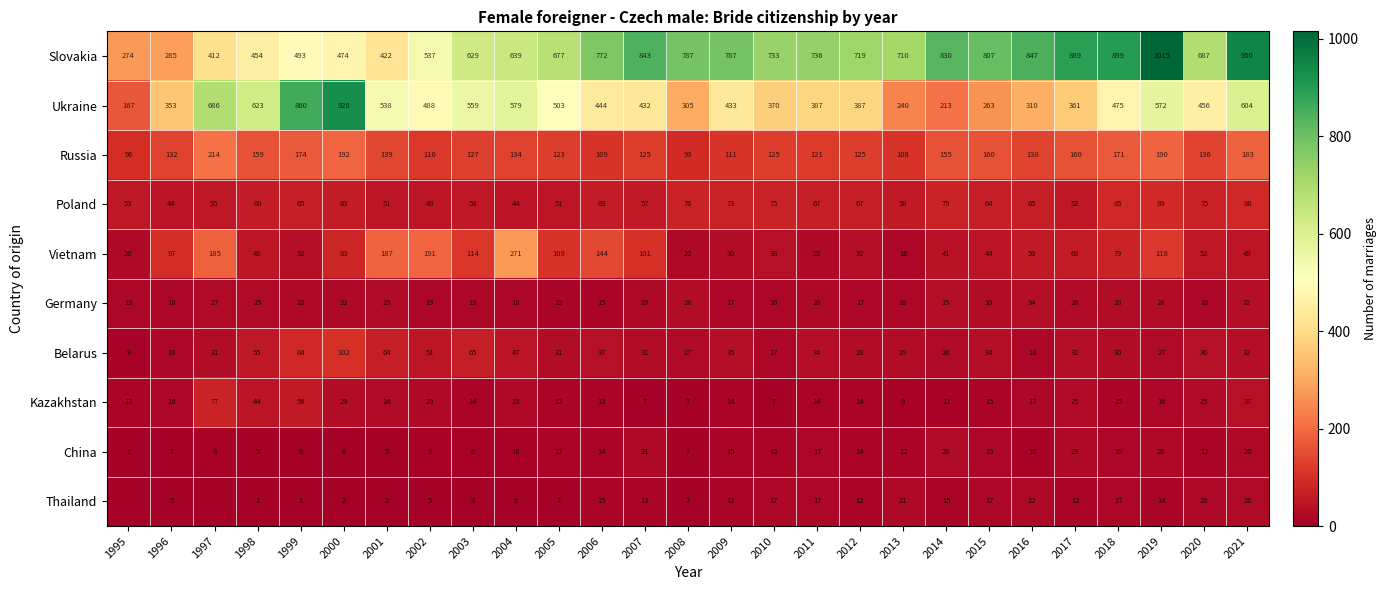

The value of China at 2019 is 33. True or false?

False